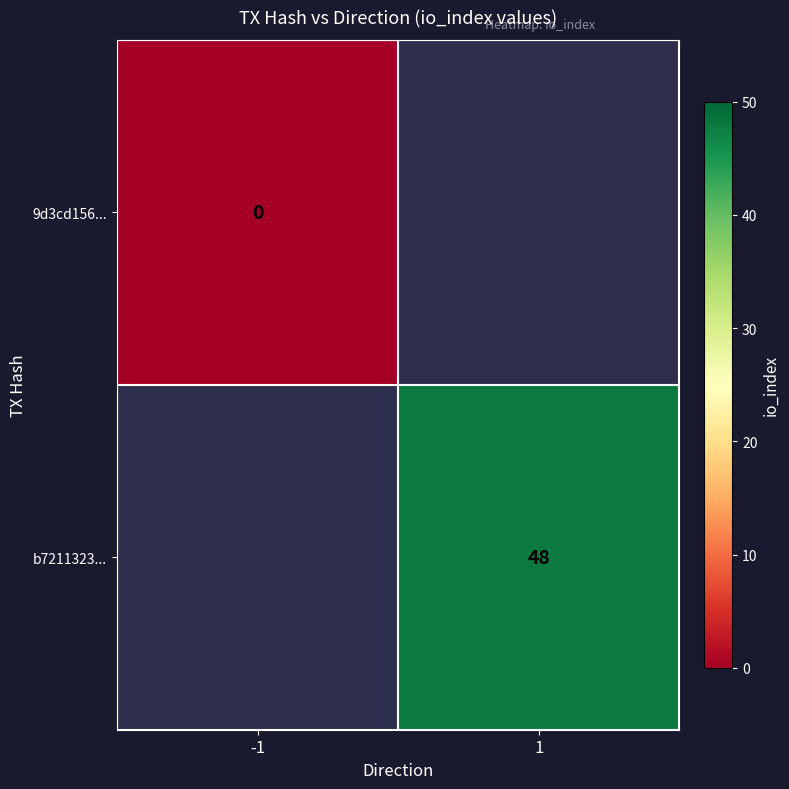

Is it true that b7211323... equals 48 at 1?

True